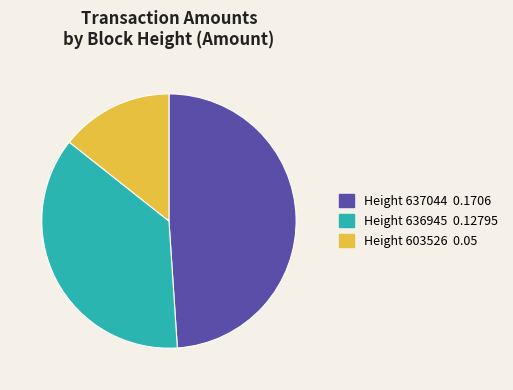

How many segments does this pie chart have?

3